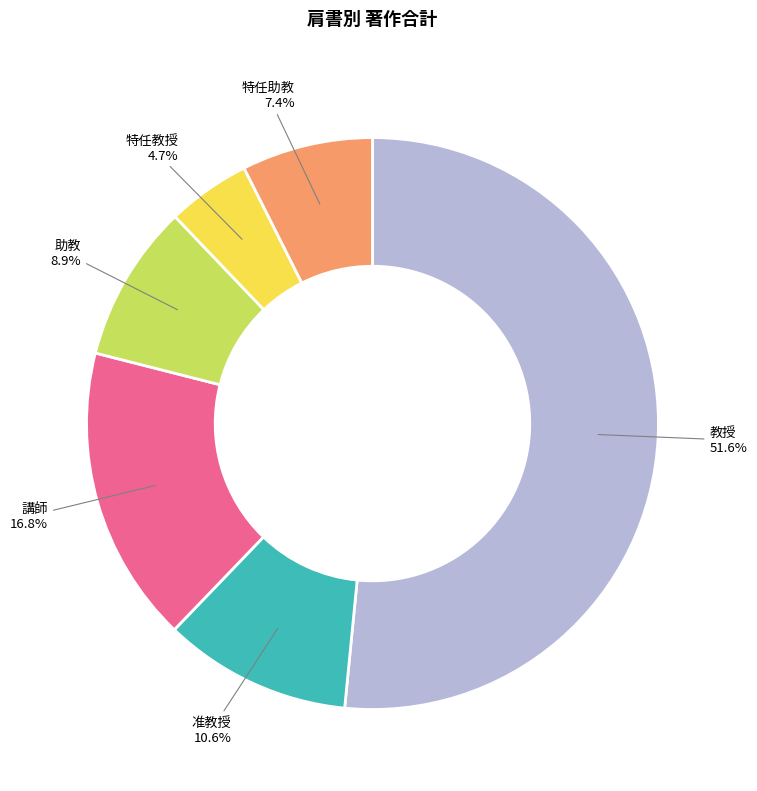

Is 准教授 the majority of the pie?

No